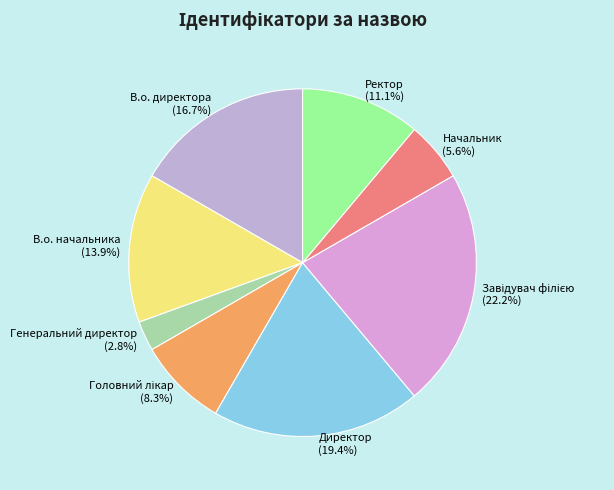

Which slice is the smallest?

Генеральний директор